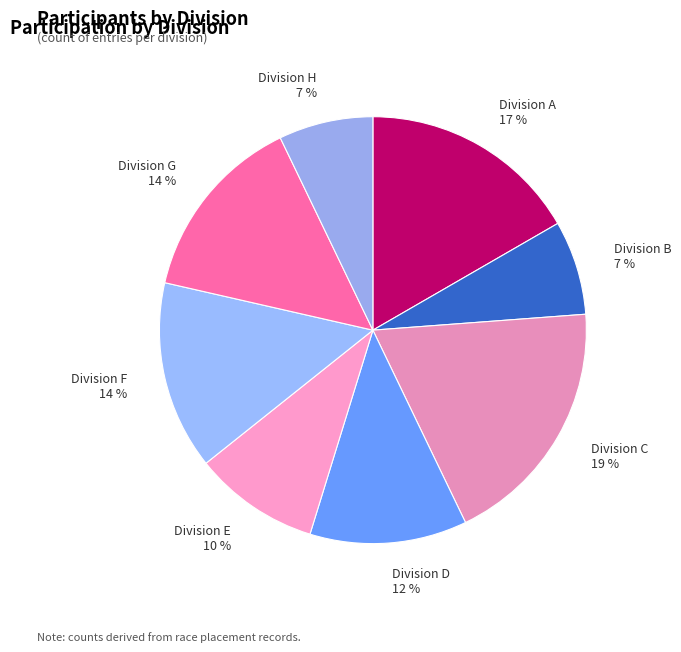

How many slices are in this pie chart?

8